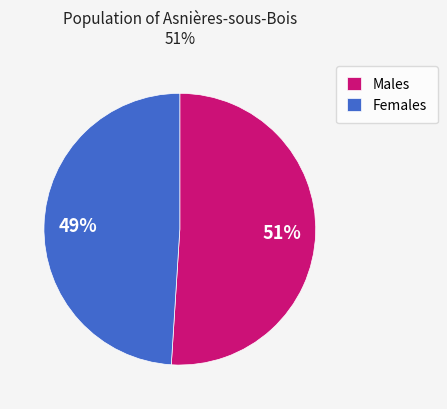

How many segments does this pie chart have?

2